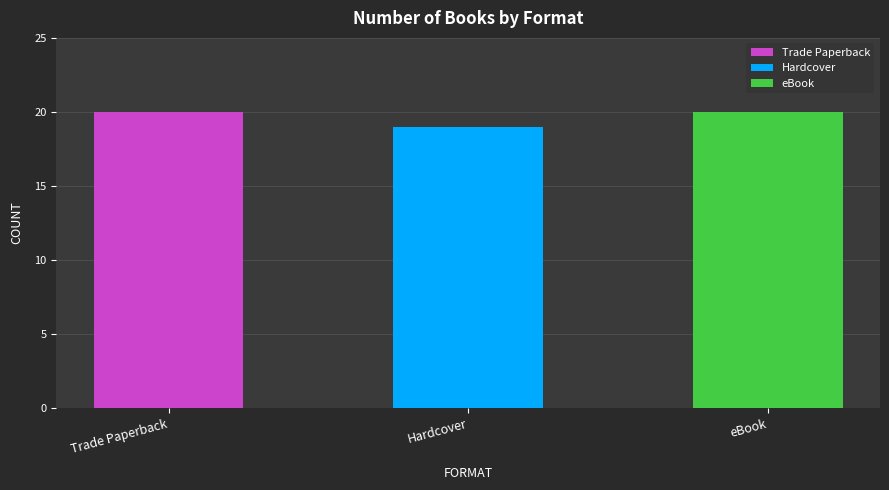

What is the total value across all series at eBook?

20